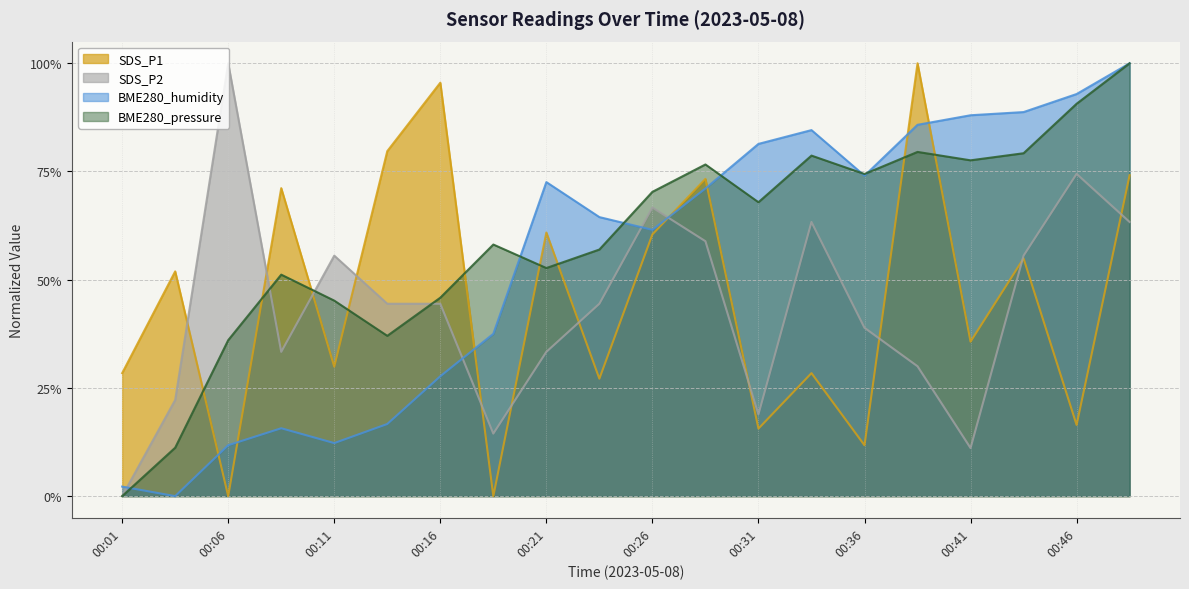

How many lines are shown in the chart?

4